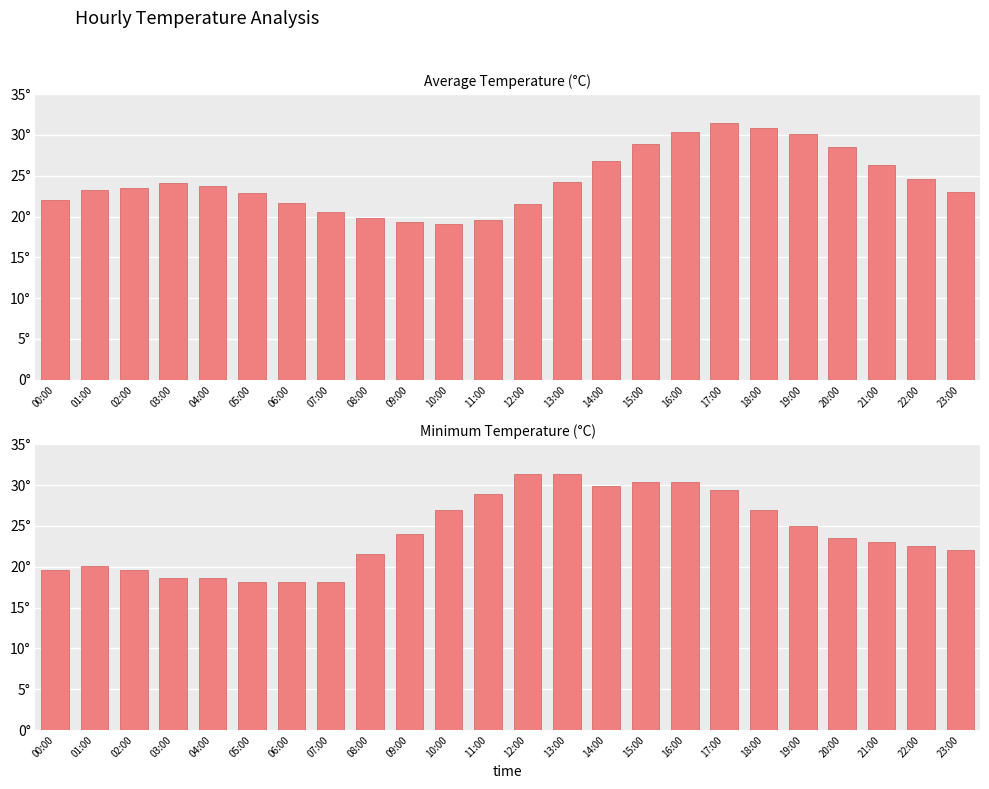

At which category is the sum across all series the highest?

17:00